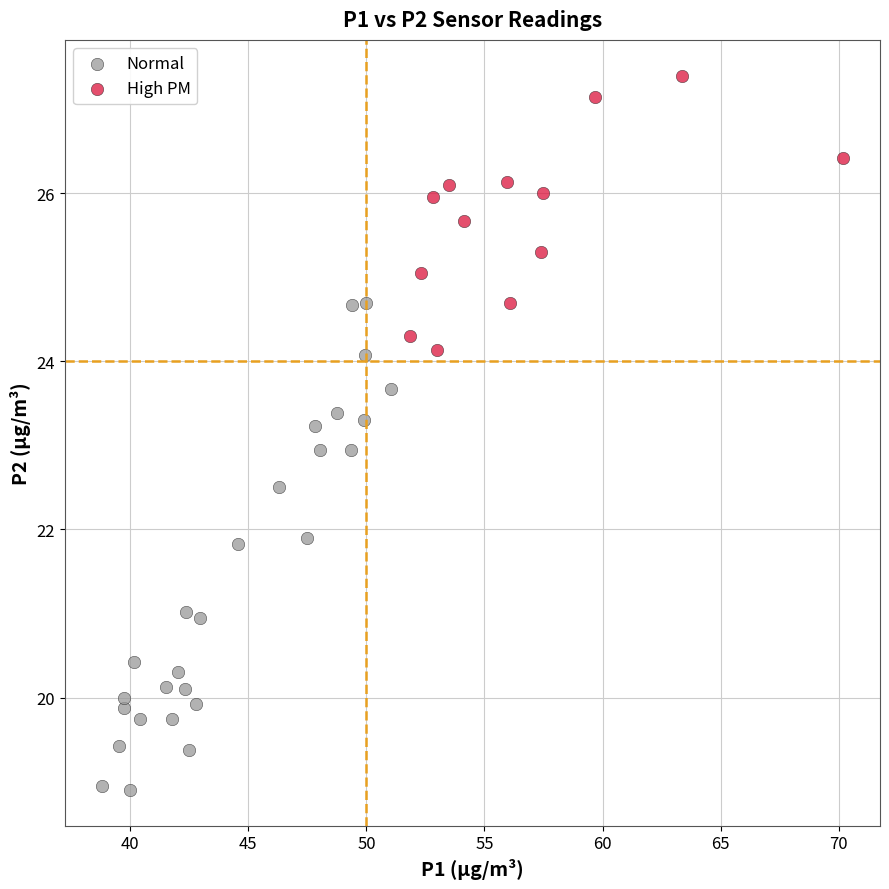

Which series reaches the minimum Y coordinate?

Normal